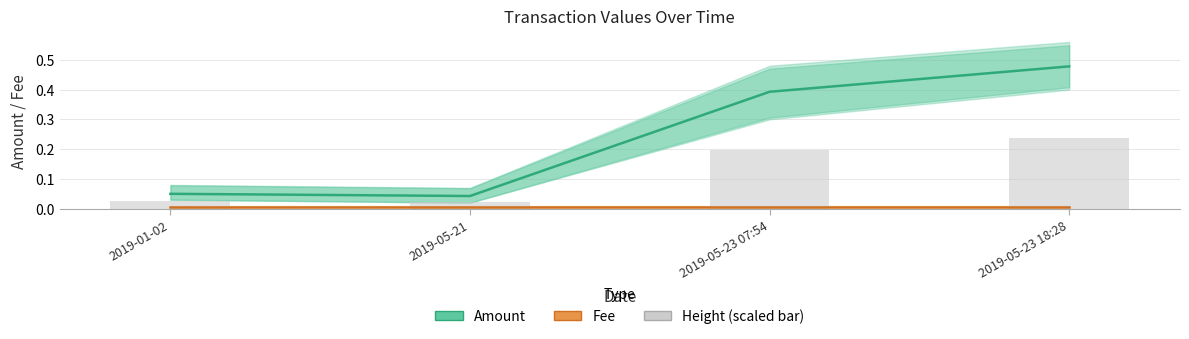

Between 2019-05-23 07:54 and 2019-05-23 18:28, which series saw the biggest shift?

Amount